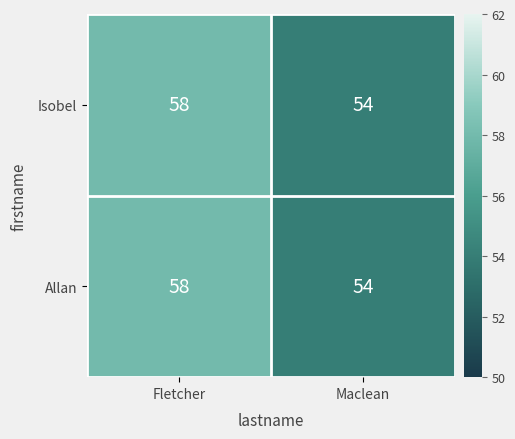

The value of Allan at Maclean is 25. True or false?

False